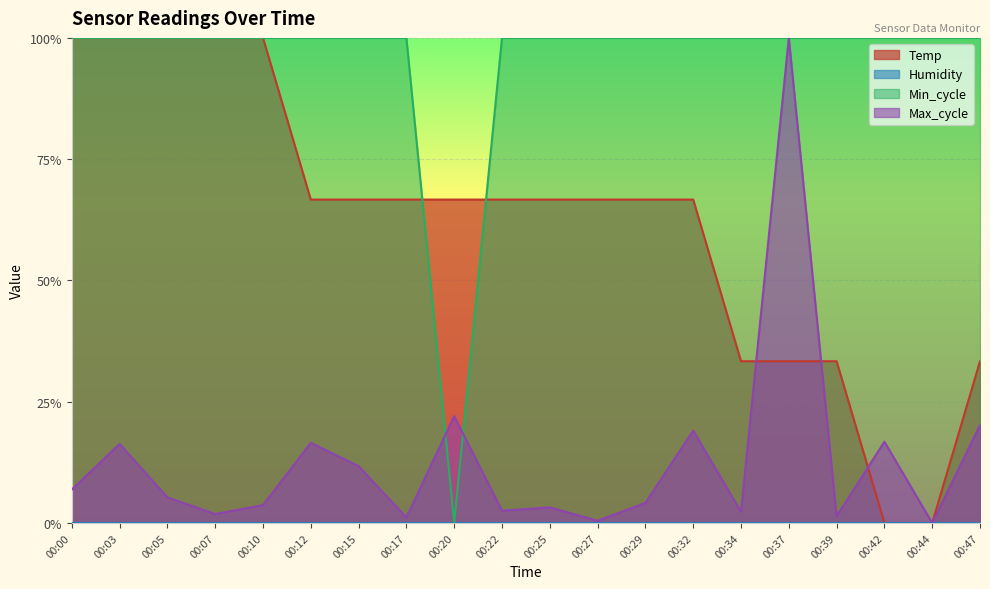

True or false: Max_cycle has a value of 0.0 at 00:17.

True